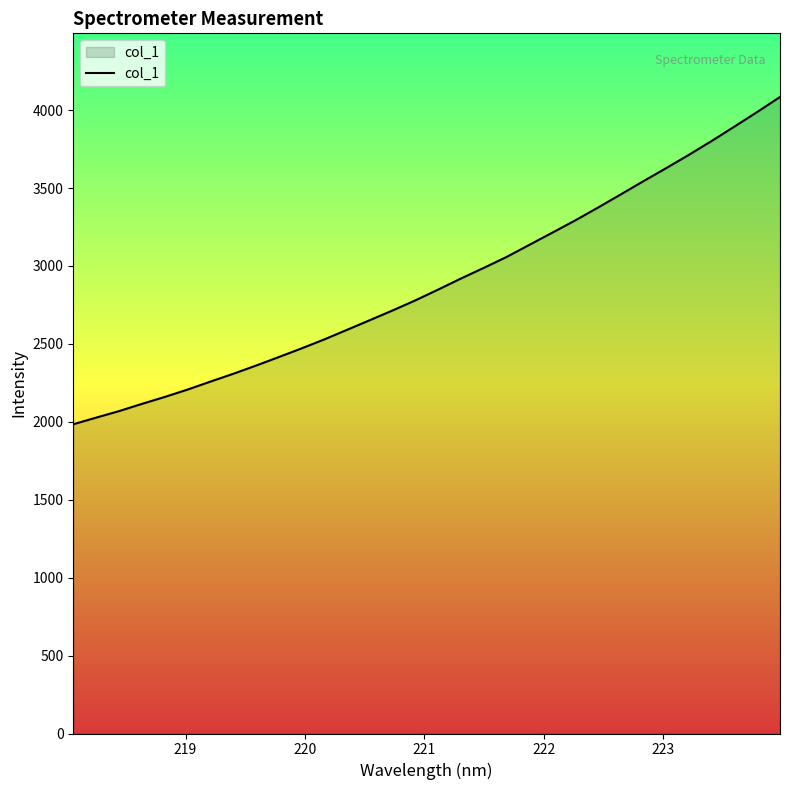

What is the maximum value shown in the chart?

4084.4